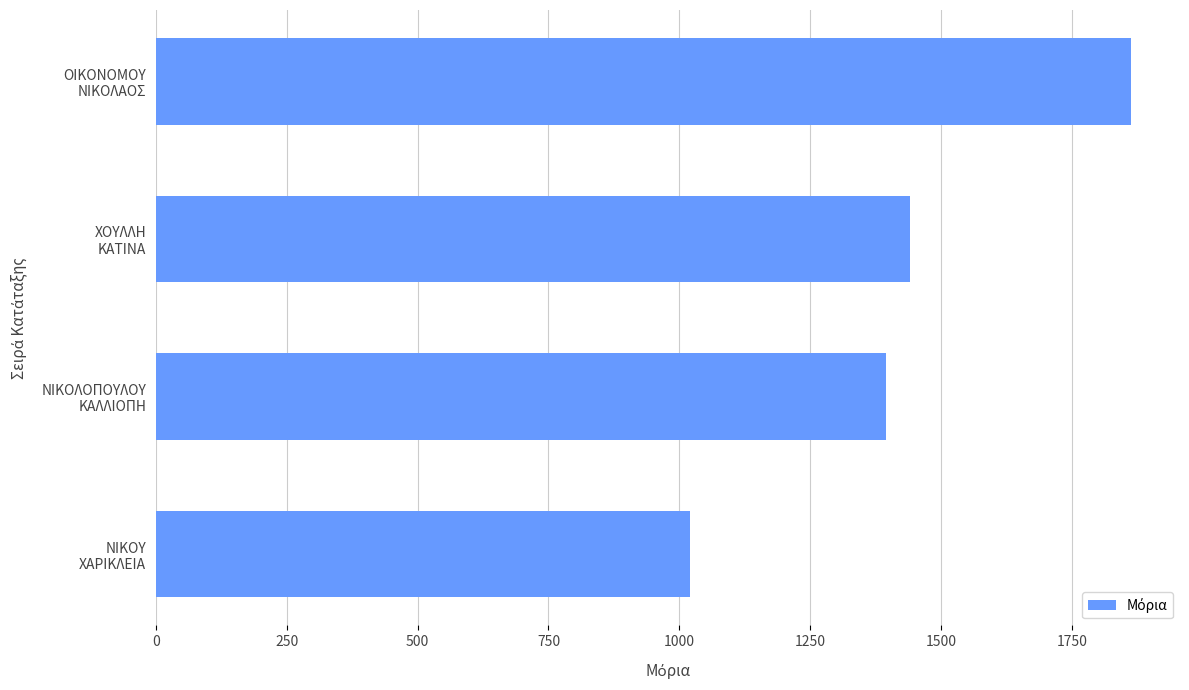

What is the difference between the maximum and minimum values?

843.2